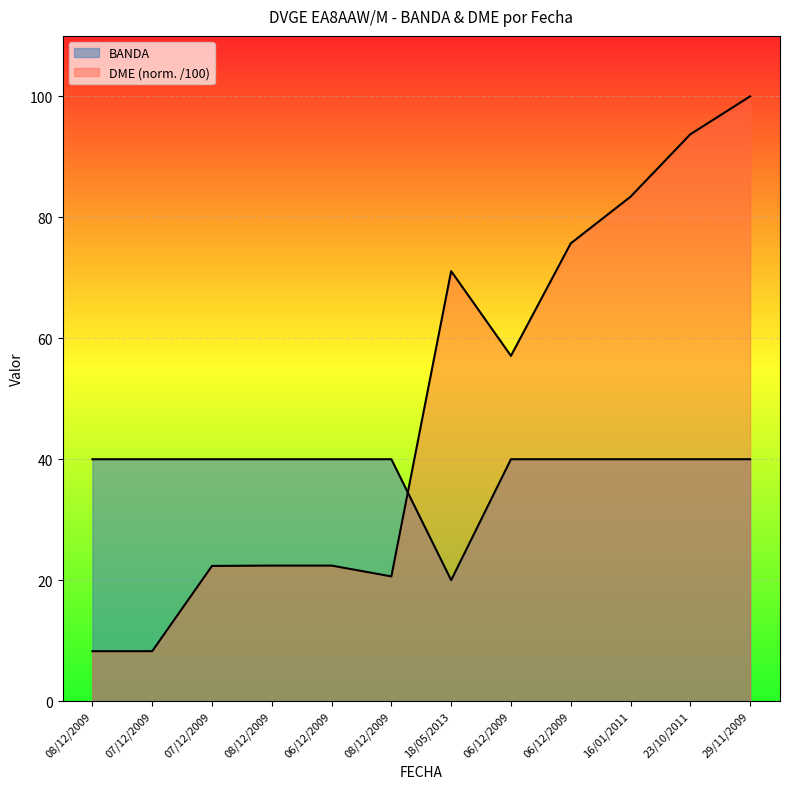

How many values in the BANDA series are below 40?

1